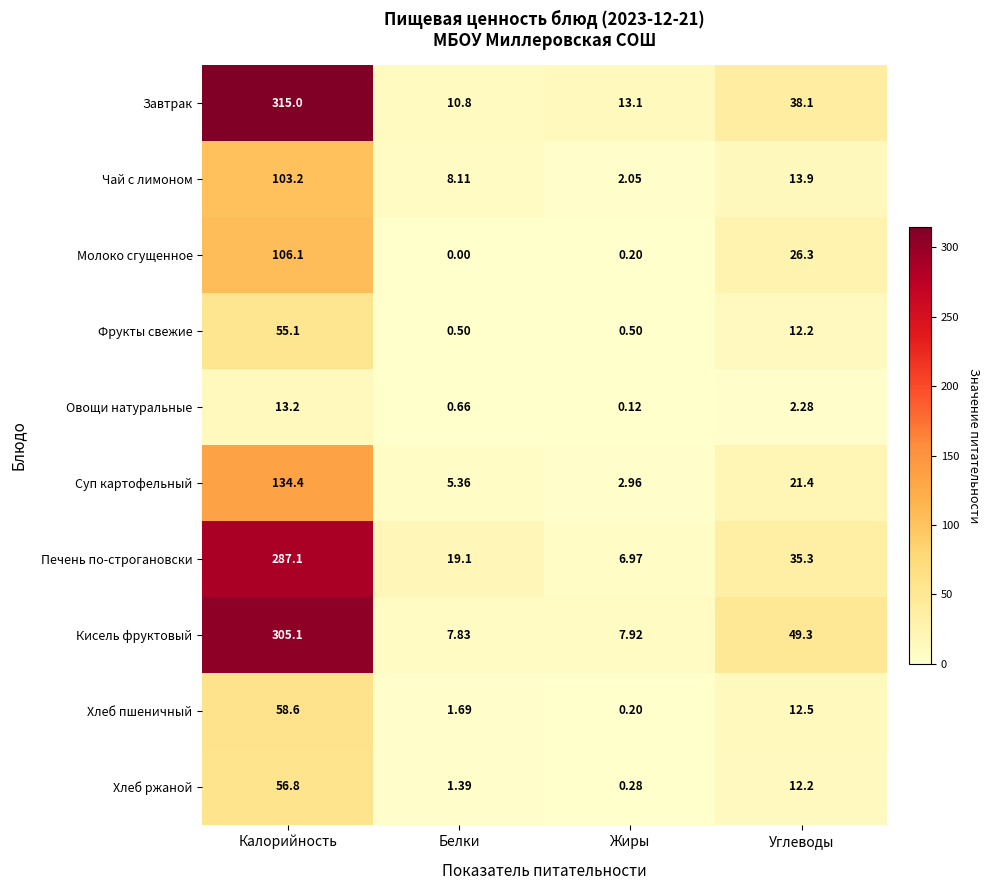

Which series has the largest total across all categories?

Завтрак